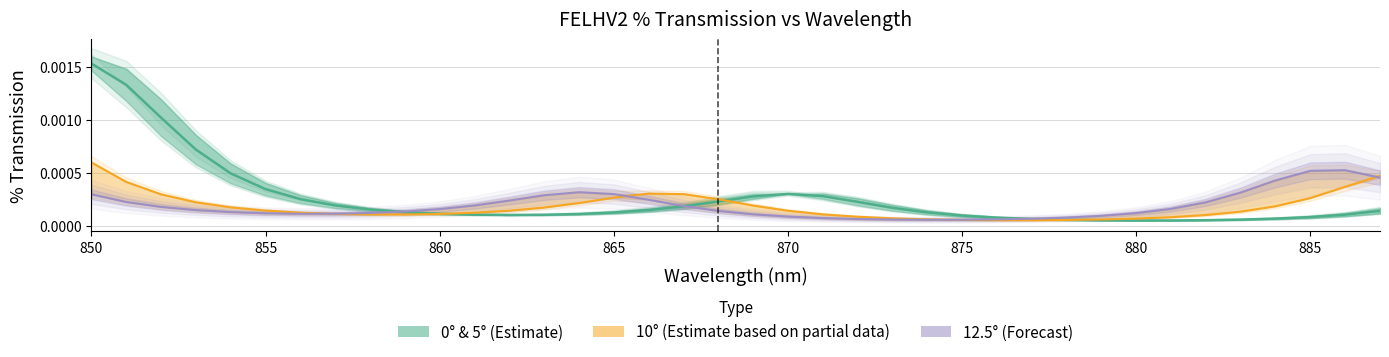

Reading left to right, what are all the values shown in this chart?

0° (Estimate): 0.0	0.0	0.0	0.0	0.0	0.0	0.0	0.0	0.0	0.0	0.0	0.0	0.0	0.0	0.0	0.0	0.0	0.0	0.0	0.0	0.0	0.0	0.0	0.0	0.0	0.0	0.0	0.0	0.0	0.0	0.0	0.0	0.0	0.0	0.0	0.0	0.0	0.0
10° (Partial Estimate): 0.0	0.0	0.0	0.0	0.0	0.0	0.0	0.0	0.0	0.0	0.0	0.0	0.0	0.0	0.0	0.0	0.0	0.0	0.0	0.0	0.0	0.0	0.0	0.0	0.0	0.0	0.0	0.0	0.0	0.0	0.0	0.0	0.0	0.0	0.0	0.0	0.0	0.0
12.5° (Forecast): 0.0	0.0	0.0	0.0	0.0	0.0	0.0	0.0	0.0	0.0	0.0	0.0	0.0	0.0	0.0	0.0	0.0	0.0	0.0	0.0	0.0	0.0	0.0	0.0	0.0	0.0	0.0	0.0	0.0	0.0	0.0	0.0	0.0	0.0	0.0	0.0	0.0	0.0